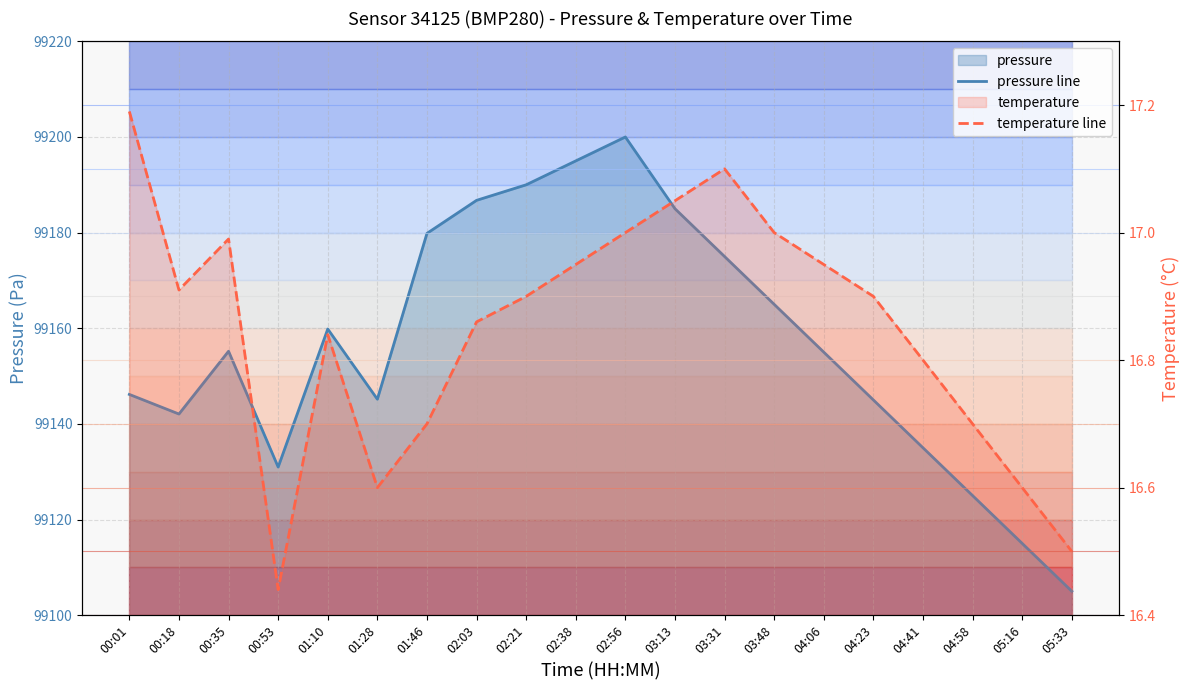

The pressure line series shows 99155.2 at 00:35. True or false?

True